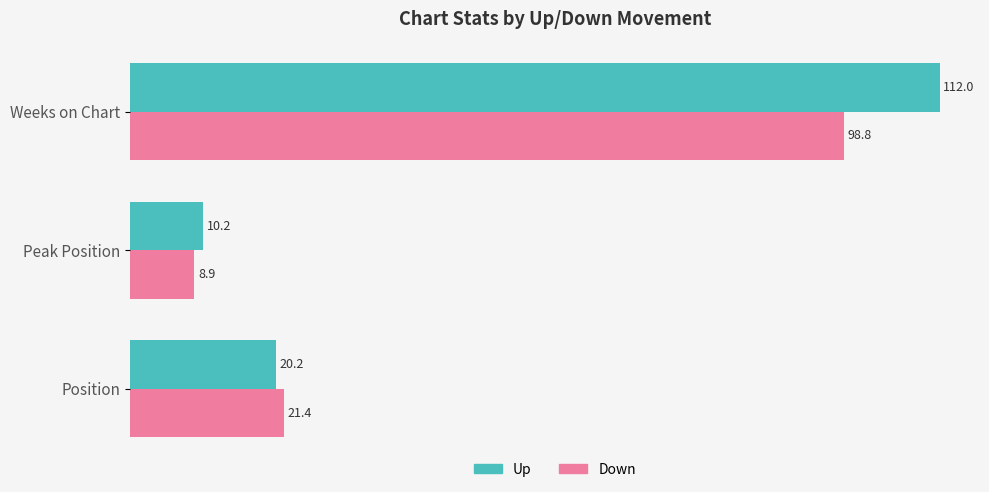

At which category is the sum across all series the highest?

Weeks on Chart